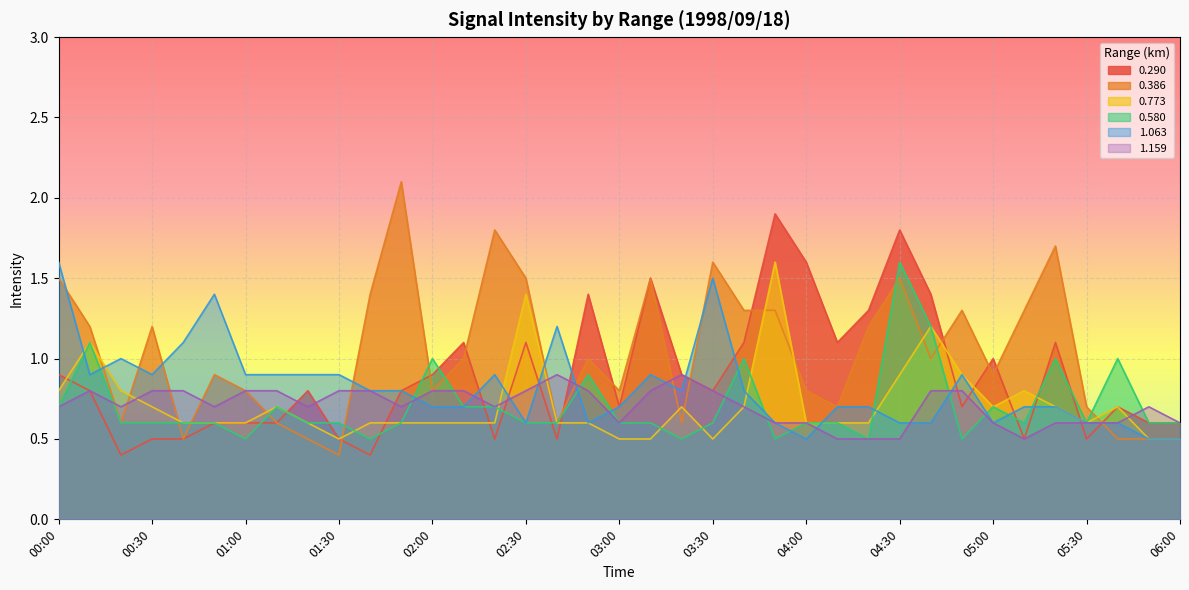

True or false: 0.773 has a value of 0.8 at 00:20.

True